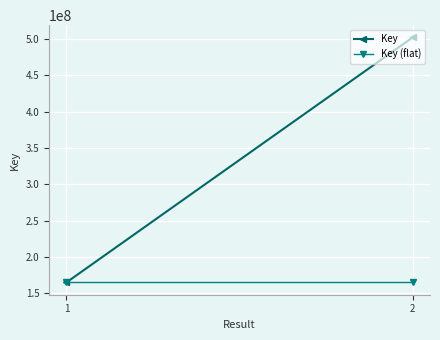

What is the smallest value displayed?

164918787